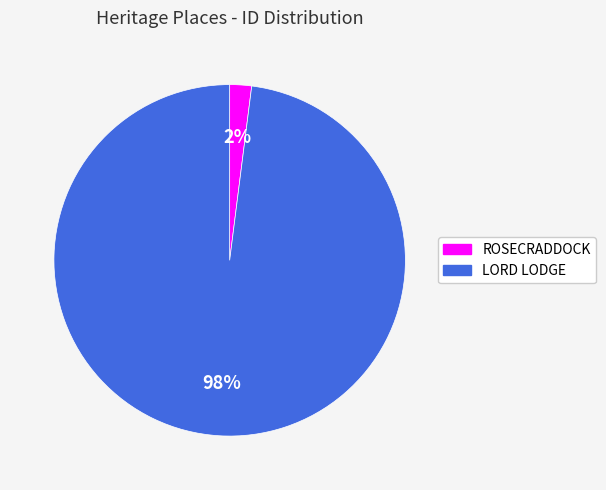

How many segments does this pie chart have?

2